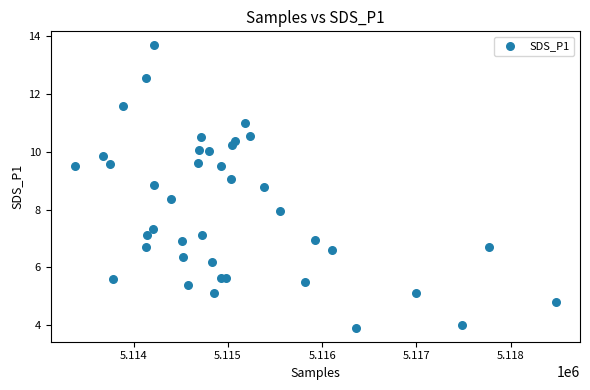

What is the range of X values (max minus min)?

5108.0